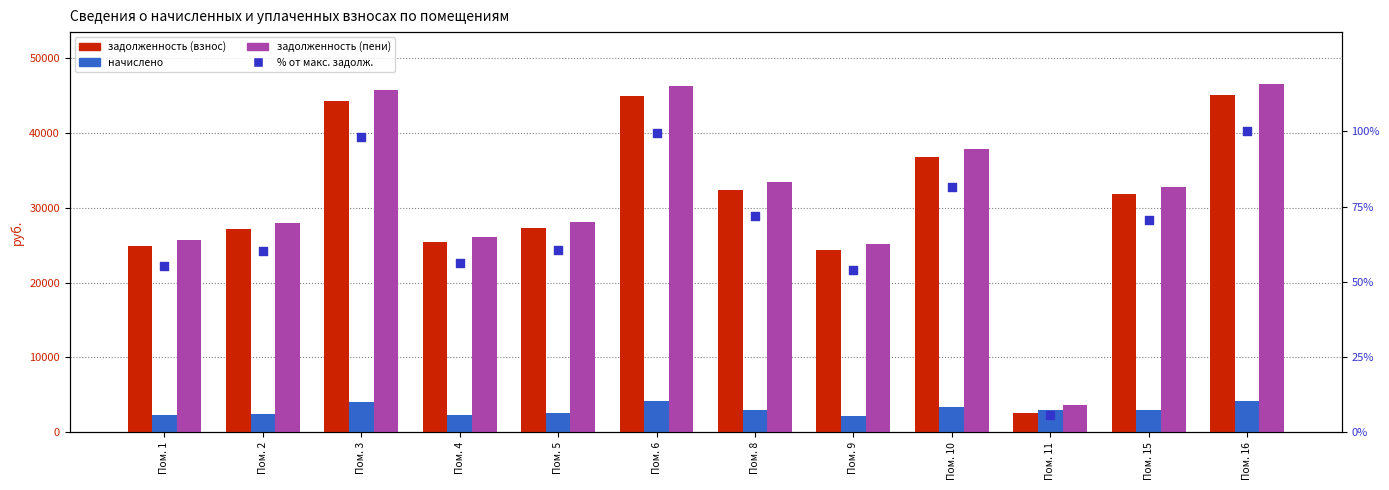

What is the total value across all series at Пом. 6?

95524.1